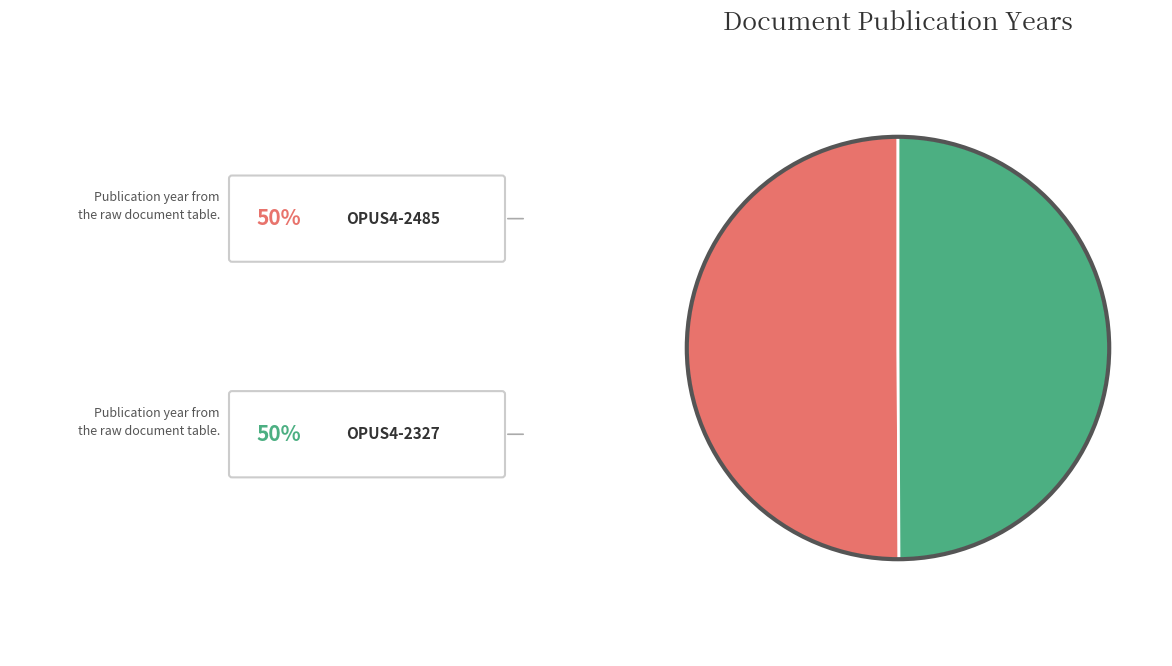

Which slice is the largest?

OPUS4-2485